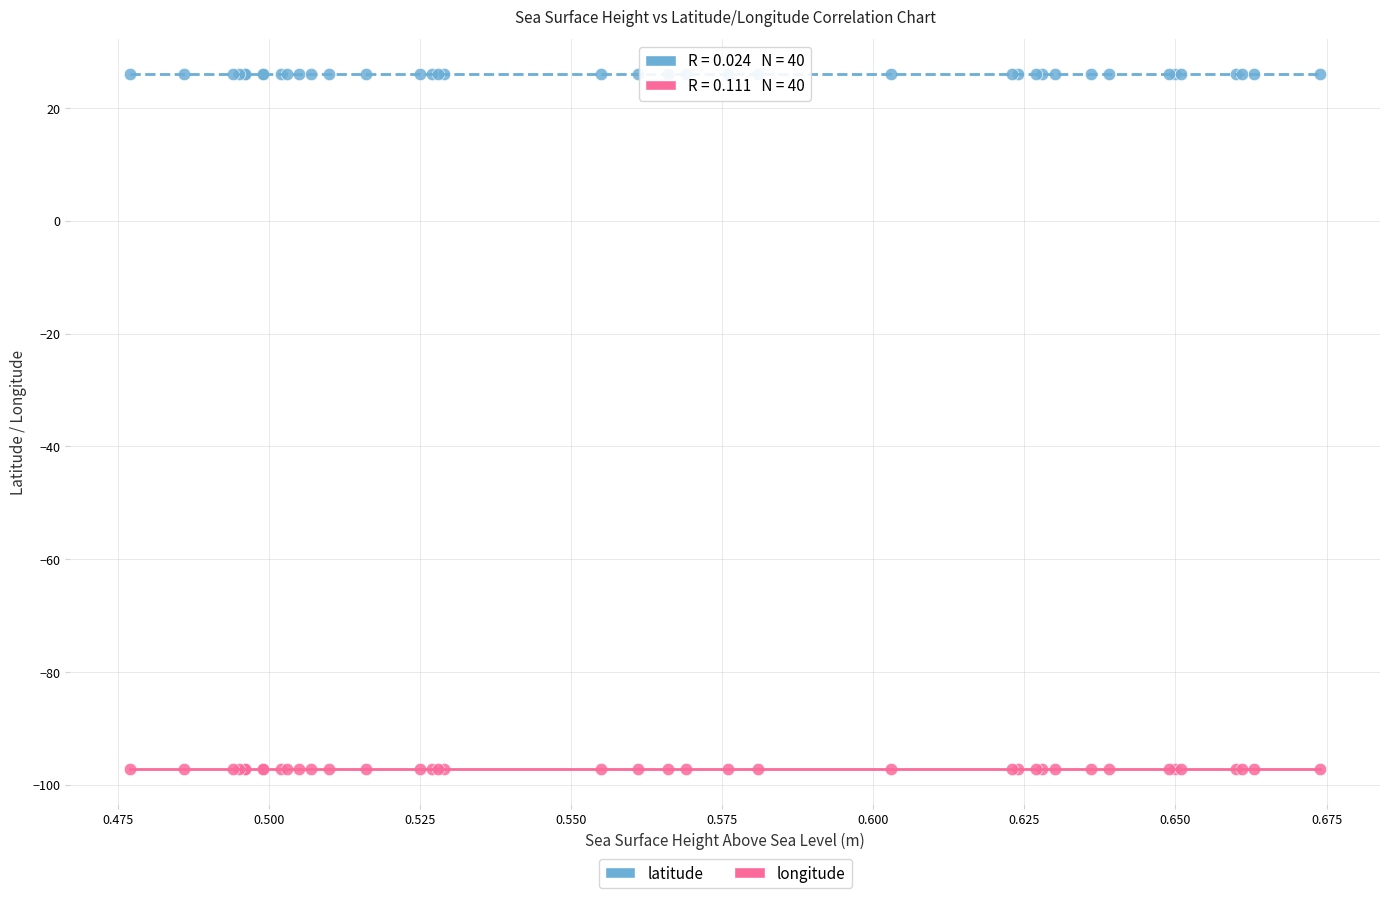

Which series reaches the maximum Y coordinate?

latitude